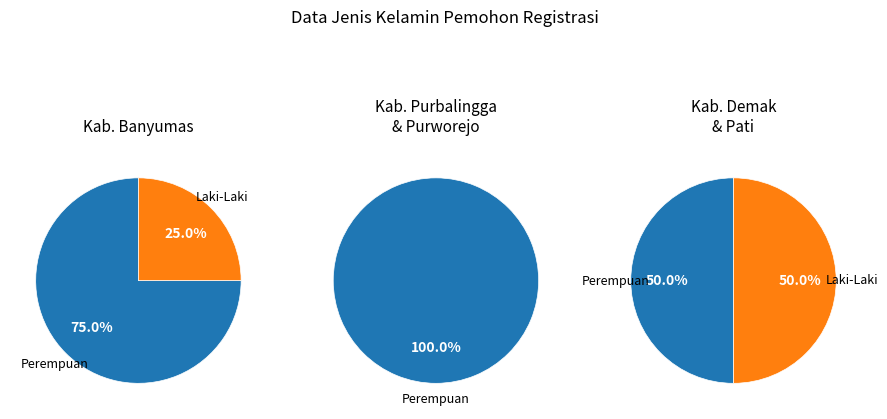

How many slices are in this pie chart?

2